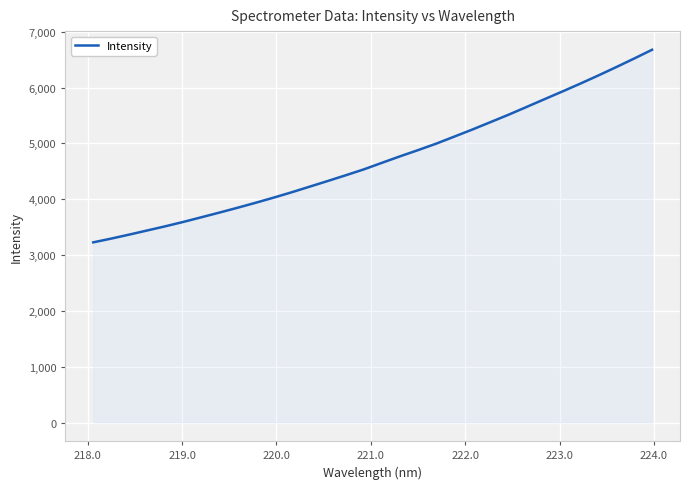

How many lines are shown in the chart?

1